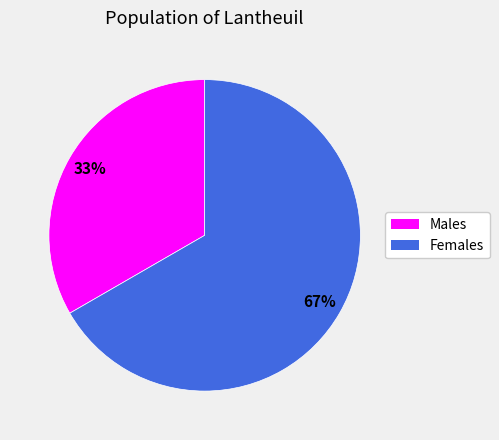

Is there any slice that represents more than half of the pie?

Yes